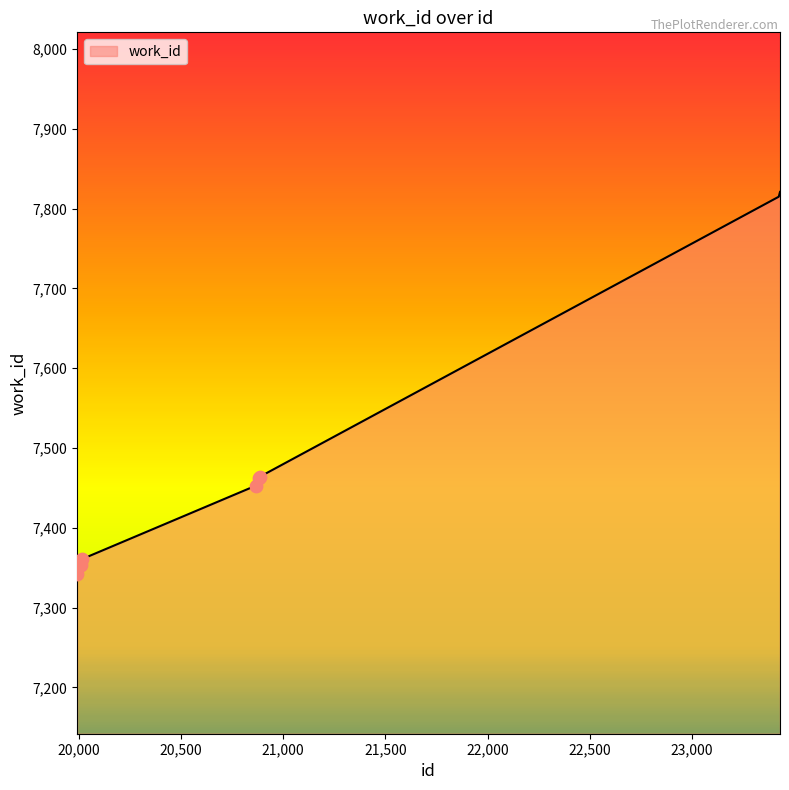

What is the difference between the maximum and minimum values?

479